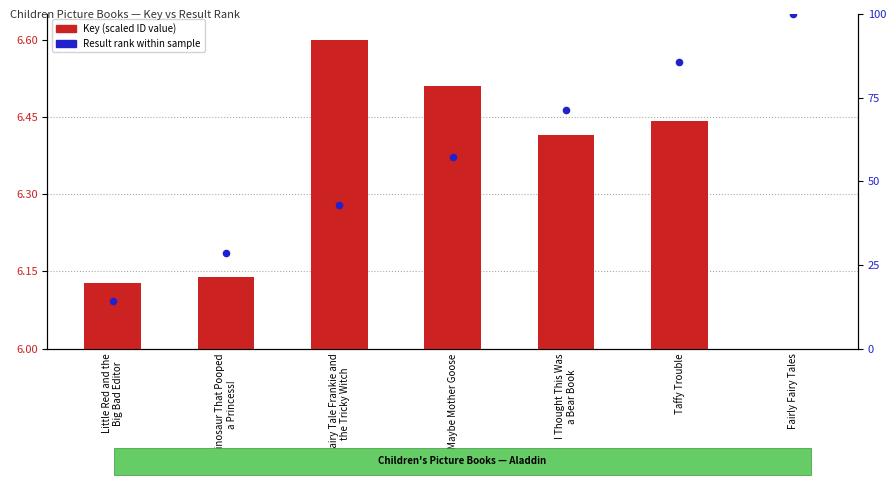

At which category is the sum across all series the highest?

Fairly Fairy Tales